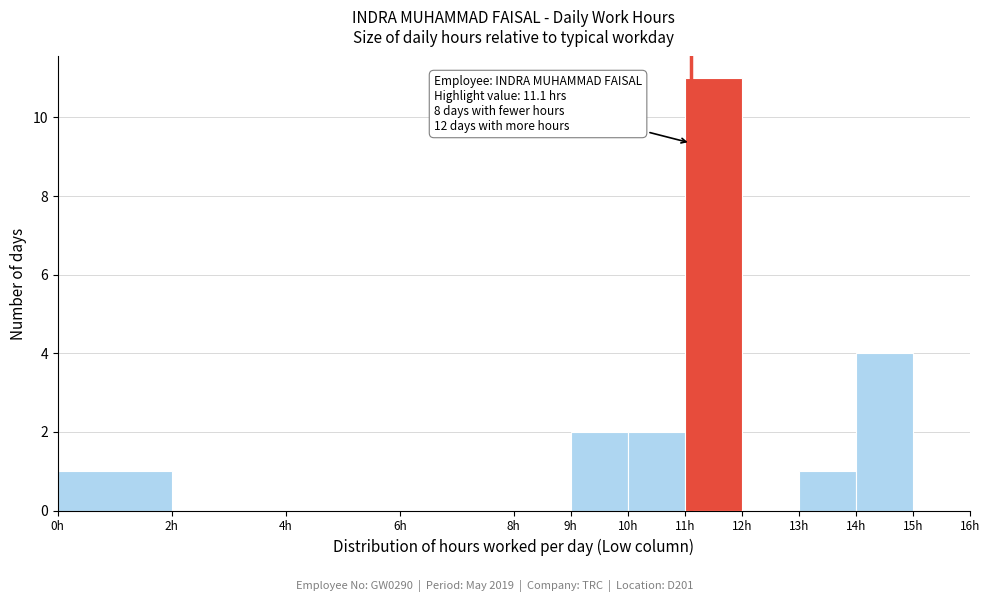

Over which range of the x-axis is the bar tallest?

11 to 12